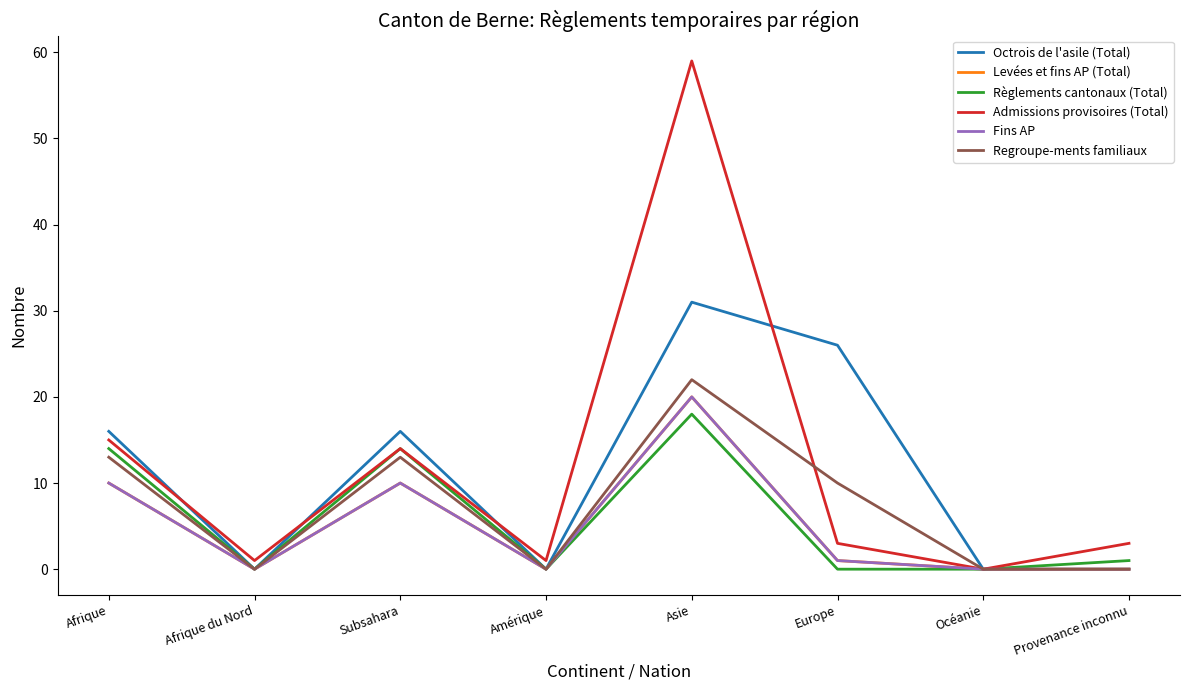

What is the value of the Règlements cantonaux (Total) point at the 3rd from the left?

14